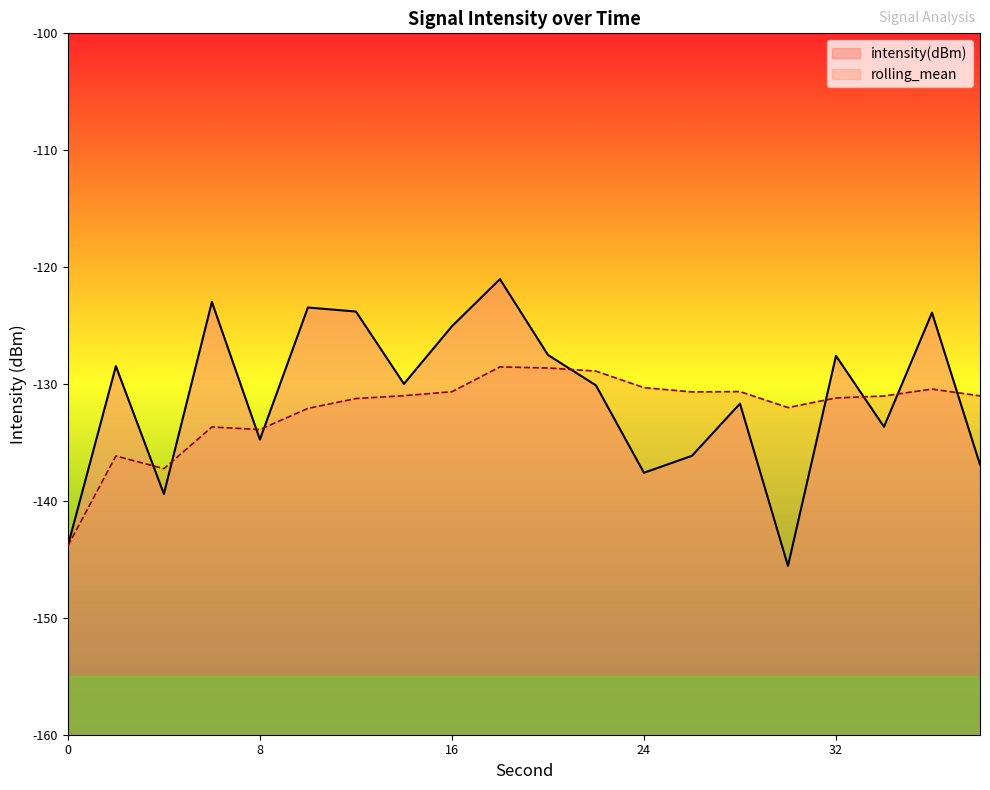

What is the total value across all series at 2?

-264.6